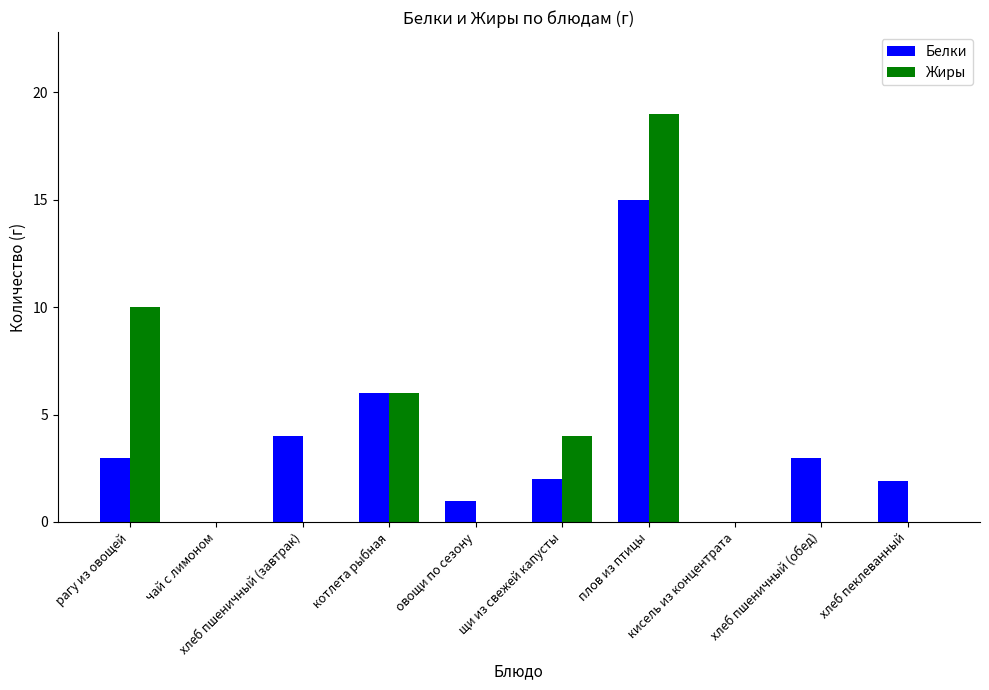

What is the maximum value for Белки?

15.0